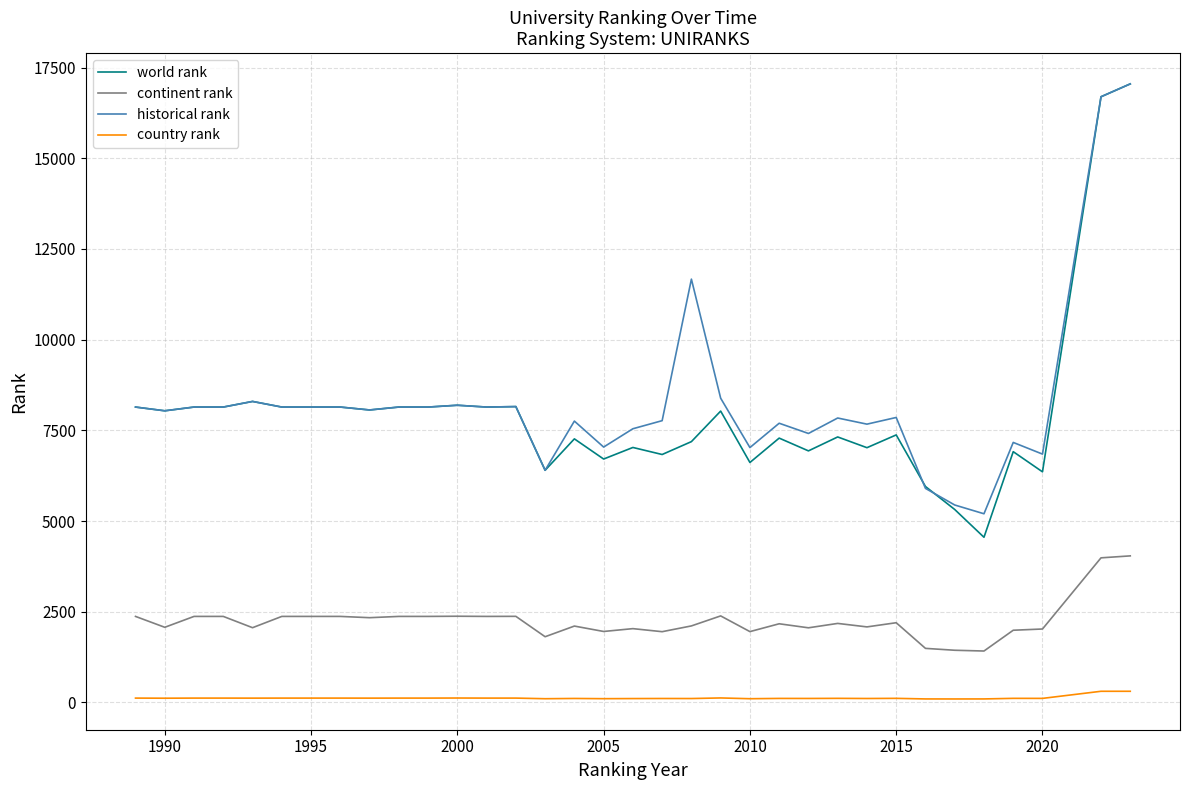

What is the minimum value for historical rank?

5200